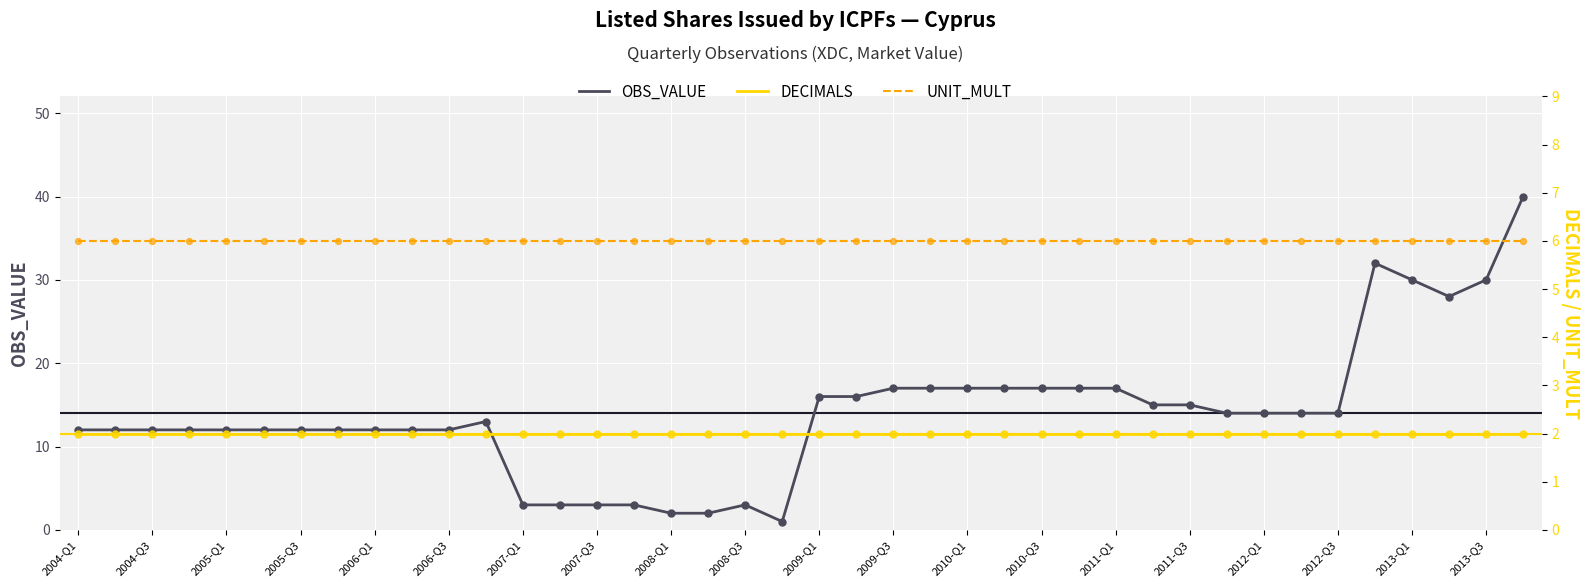

What is the total value across all series at 37?

36